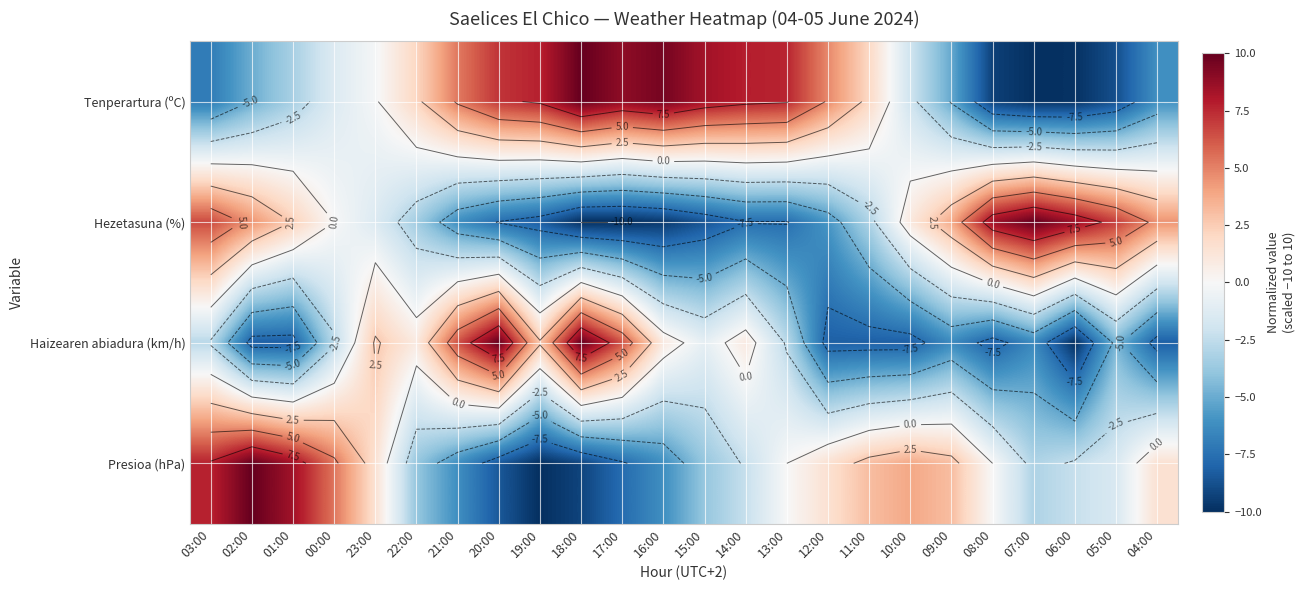

What is the maximum value for Haizearen abiadura (km/h)?

10.0